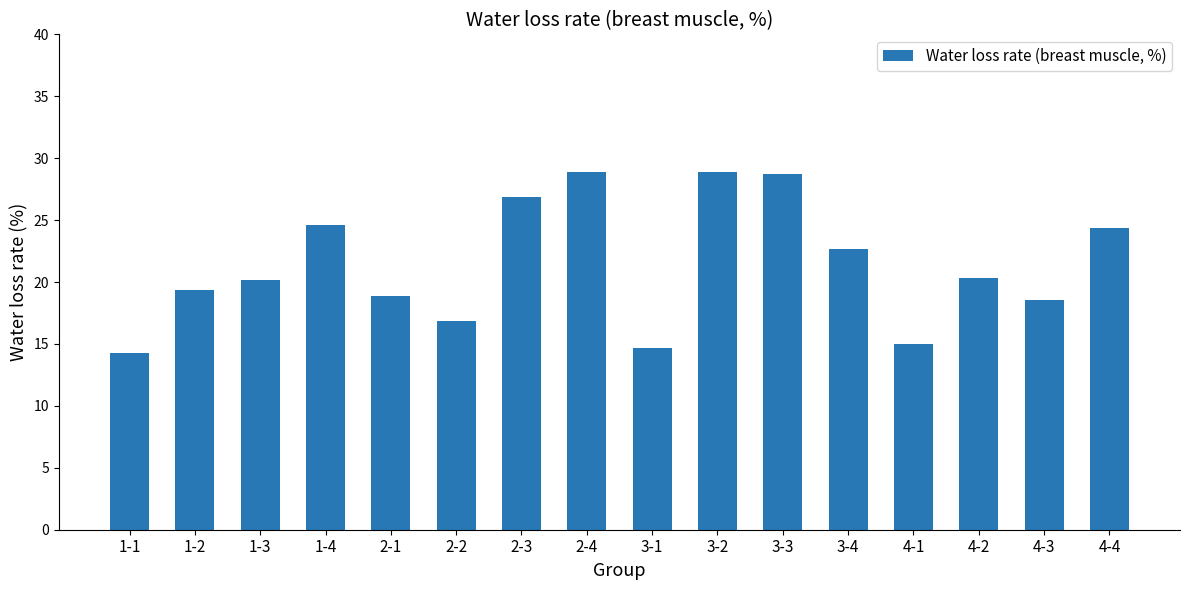

What is the ratio of the value at 4-1 to the value at 3-3?

0.5